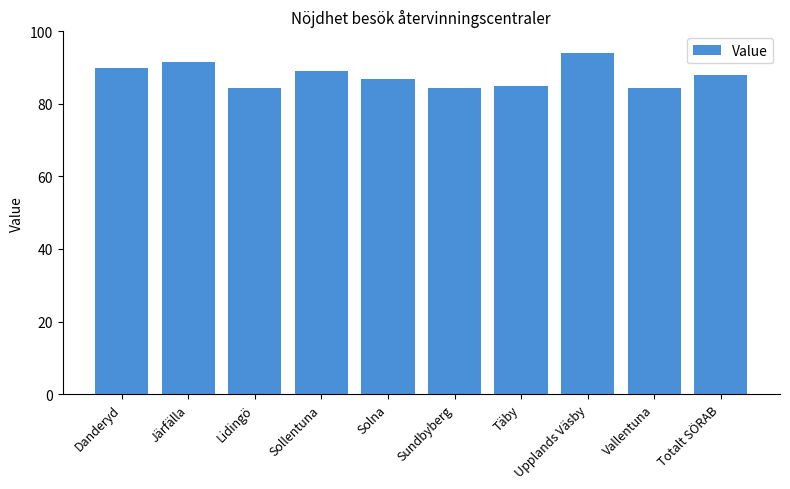

What is the difference between the second highest and second lowest values?

7.0